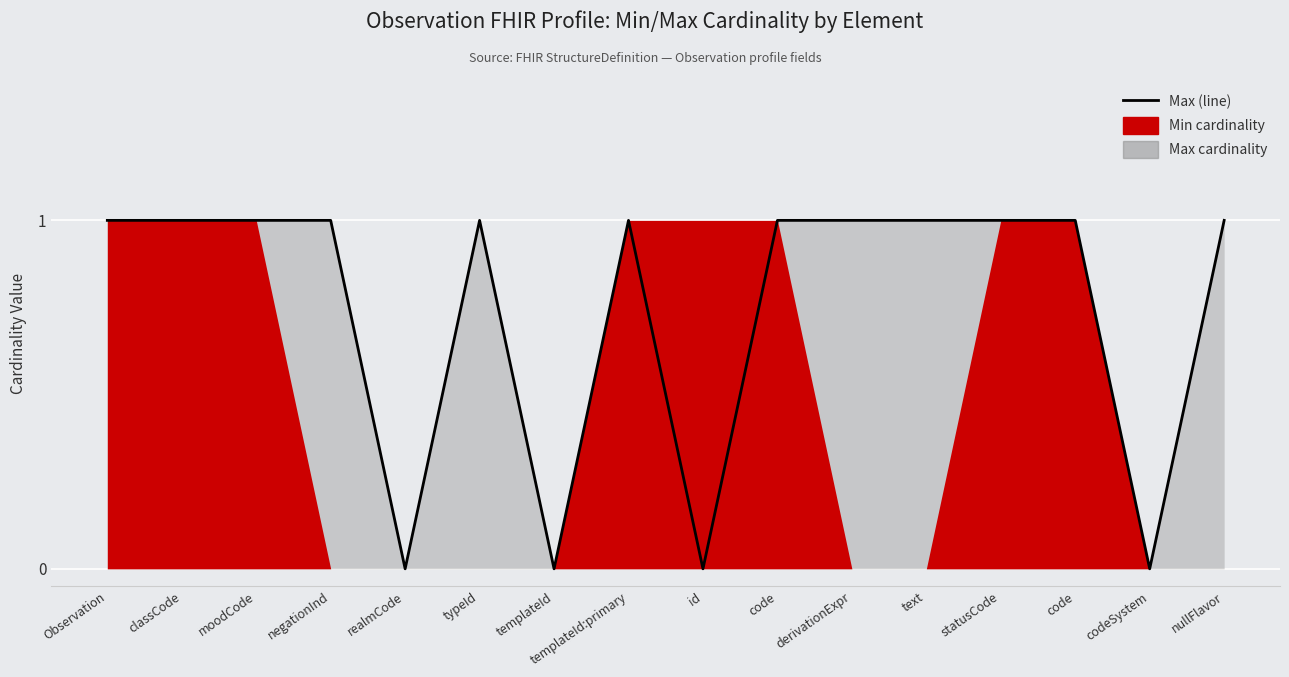

Count the number of categories in the chart.

16